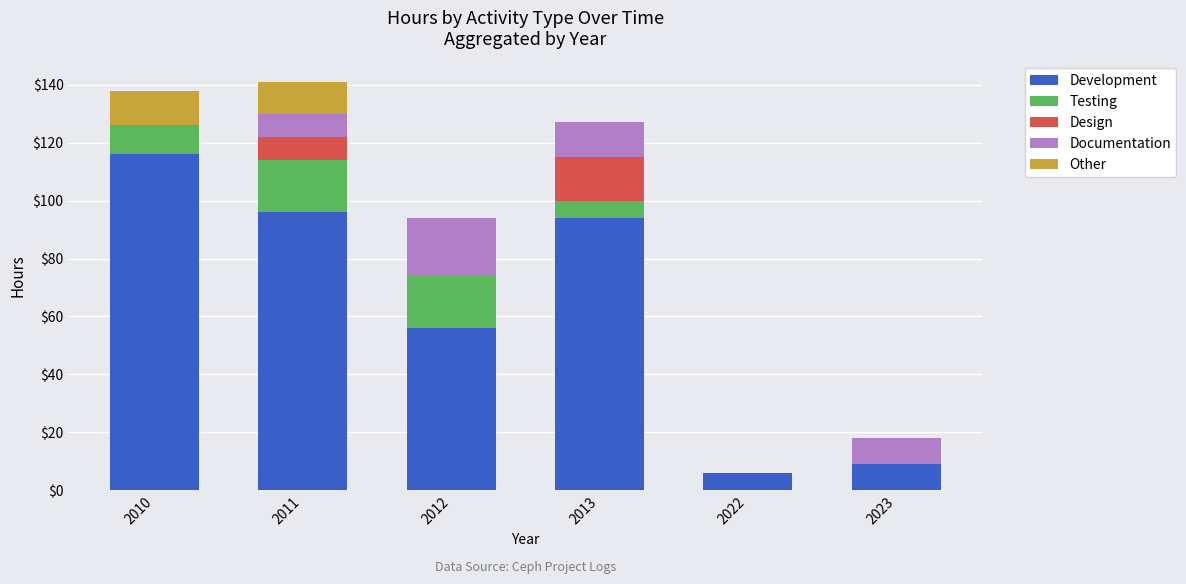

What is the sum of all Development values?

377